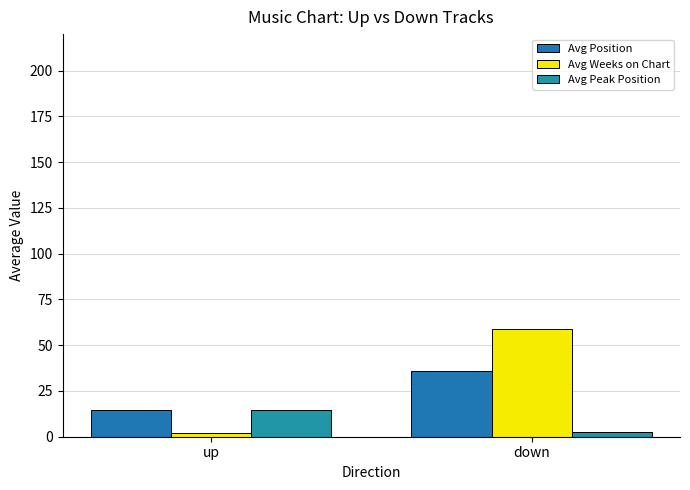

What is the sum of all Avg Position values?

50.6